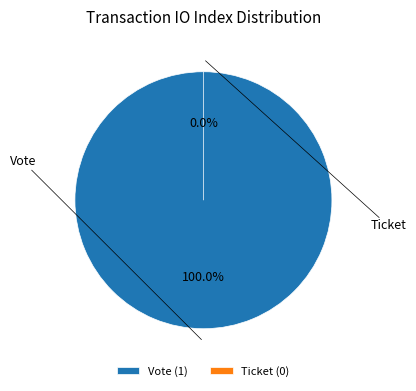

What is the change in value from Vote to Ticket?

-1